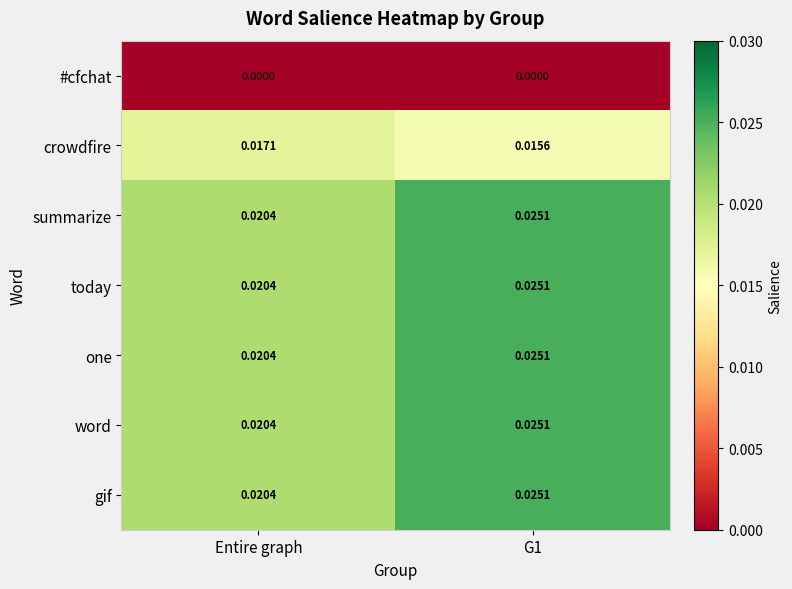

Count the number of categories in the chart.

2